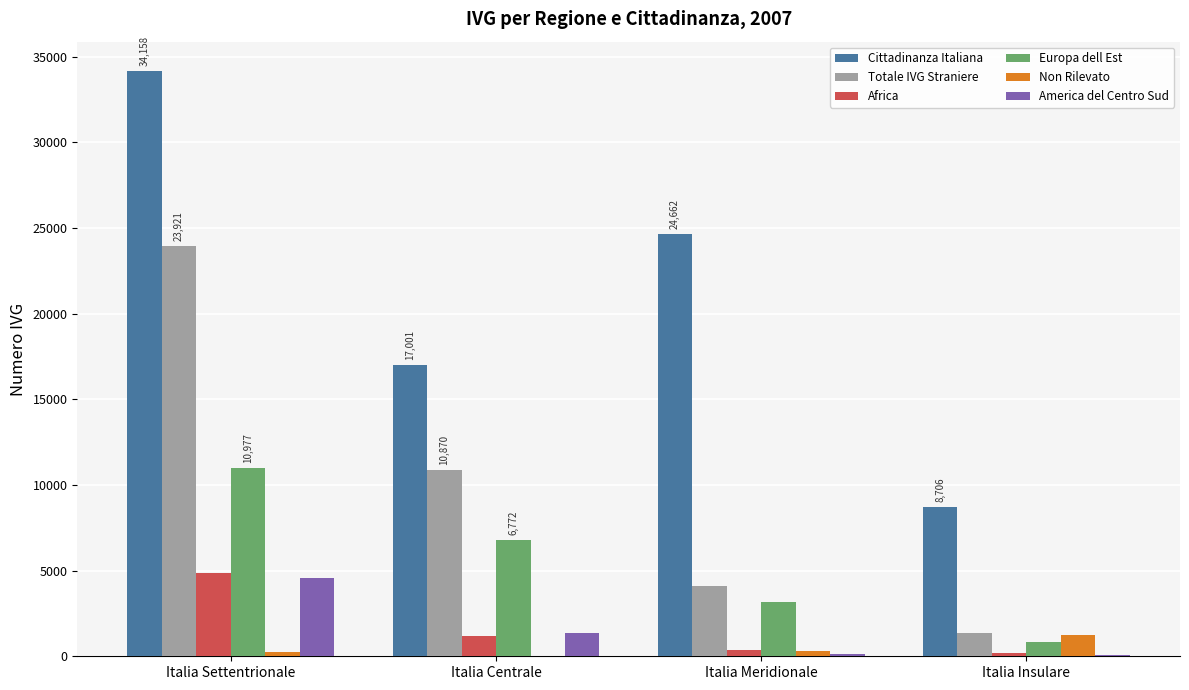

Which series has the largest total across all categories?

Cittadinanza Italiana